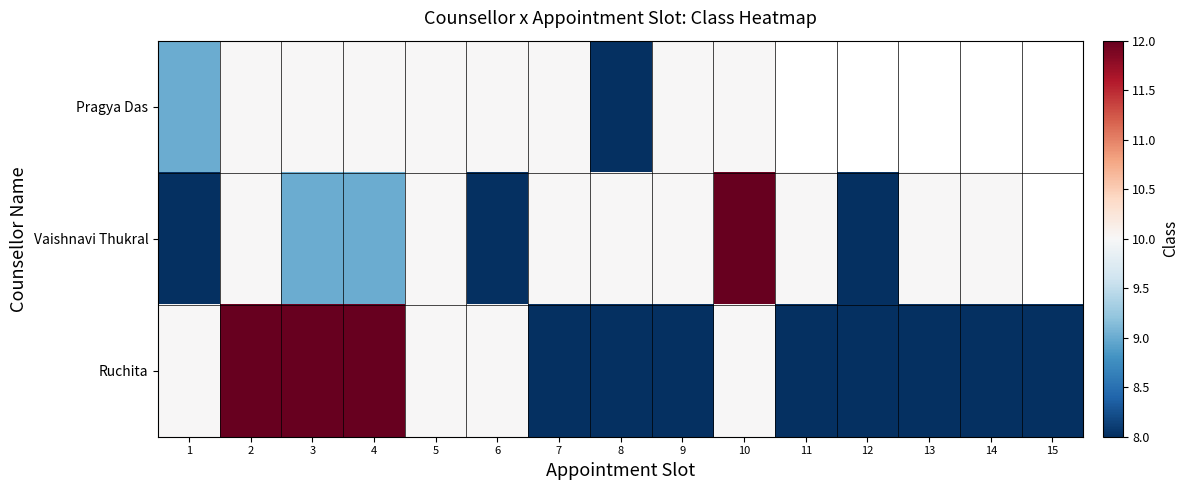

List the labels in order of Pragya Das value, largest first.

2, 3, 4, 5, 6, 7, 9, 10, 1, 11, 12, 13, 14, 15, 8